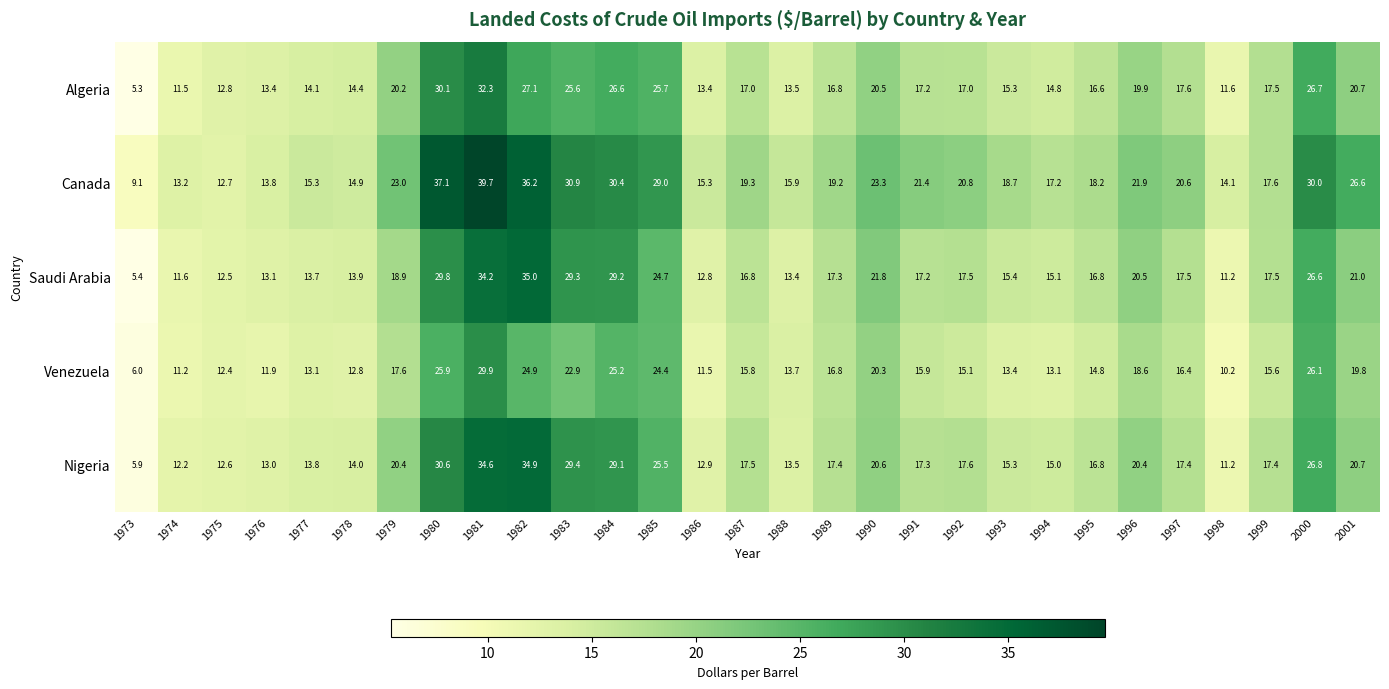

How many categories are shown in the chart?

29